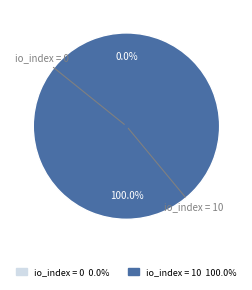

To the nearest percent, what is the combined percentage of 10 and 0?

100%